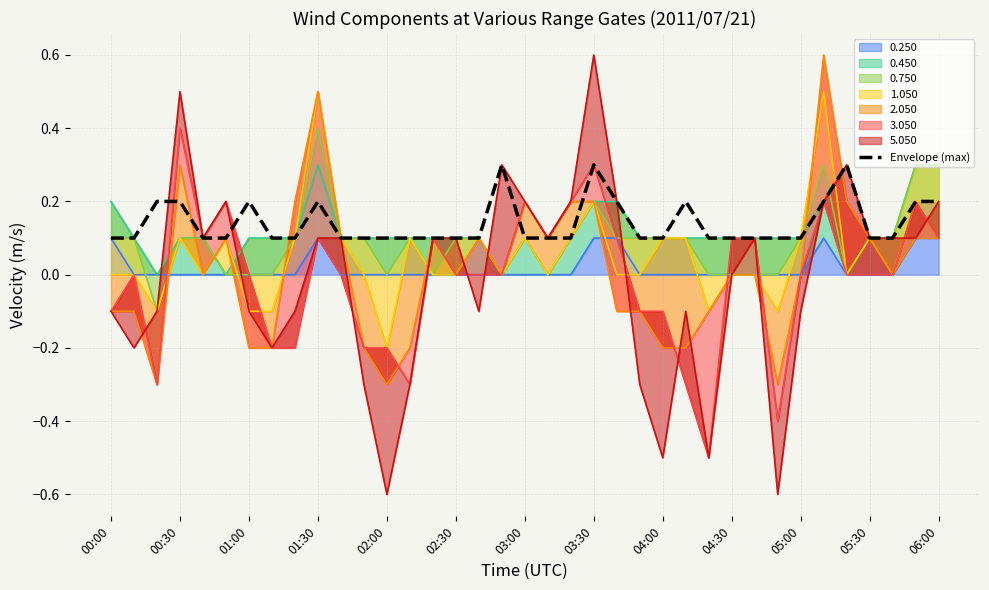

What is the value of the 32nd point from the left?

0.2